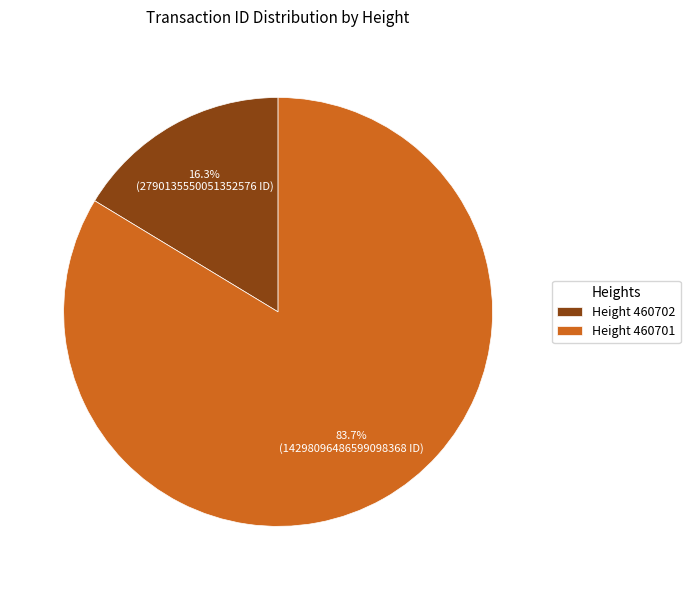

Between Height 460702 and Height 460701, which is larger?

Height 460701